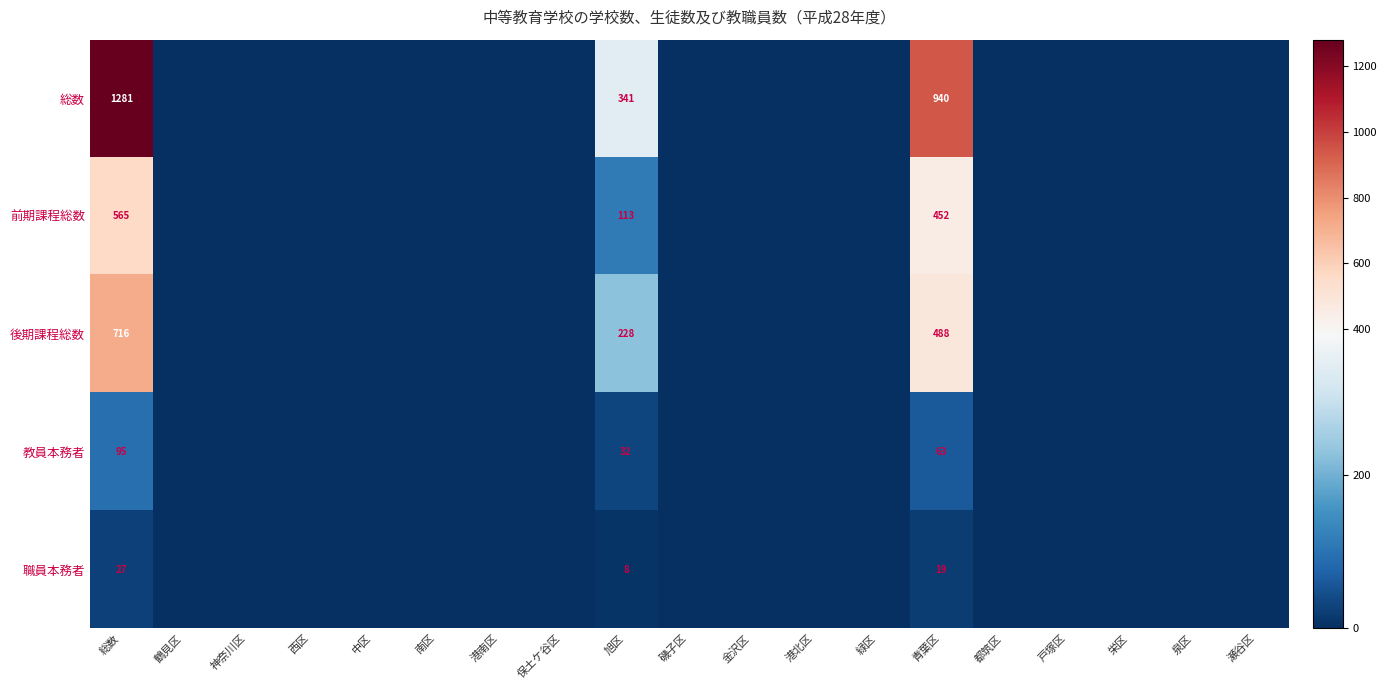

True or false: 教員本務者 has a value of 32 at 旭区.

True